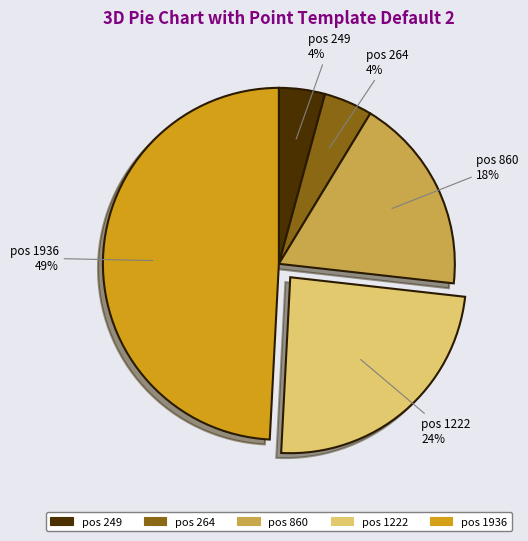

To the nearest percent, what is the average slice percentage?

20%